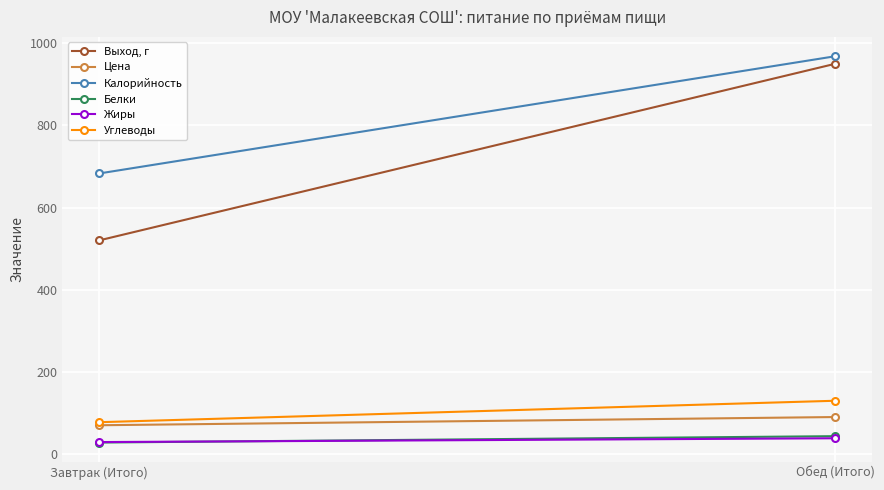

Reading right to left, extract all data points from this chart.

Выход, г: Обед (Итого)=950.0	Завтрак (Итого)=520.0
Цена: Обед (Итого)=90.0	Завтрак (Итого)=70.0
Калорийность: Обед (Итого)=968.3	Завтрак (Итого)=682.9
Белки: Обед (Итого)=43.4	Завтрак (Итого)=27.9
Жиры: Обед (Итого)=38.3	Завтрак (Итого)=29.1
Углеводы: Обед (Итого)=129.7	Завтрак (Итого)=77.4